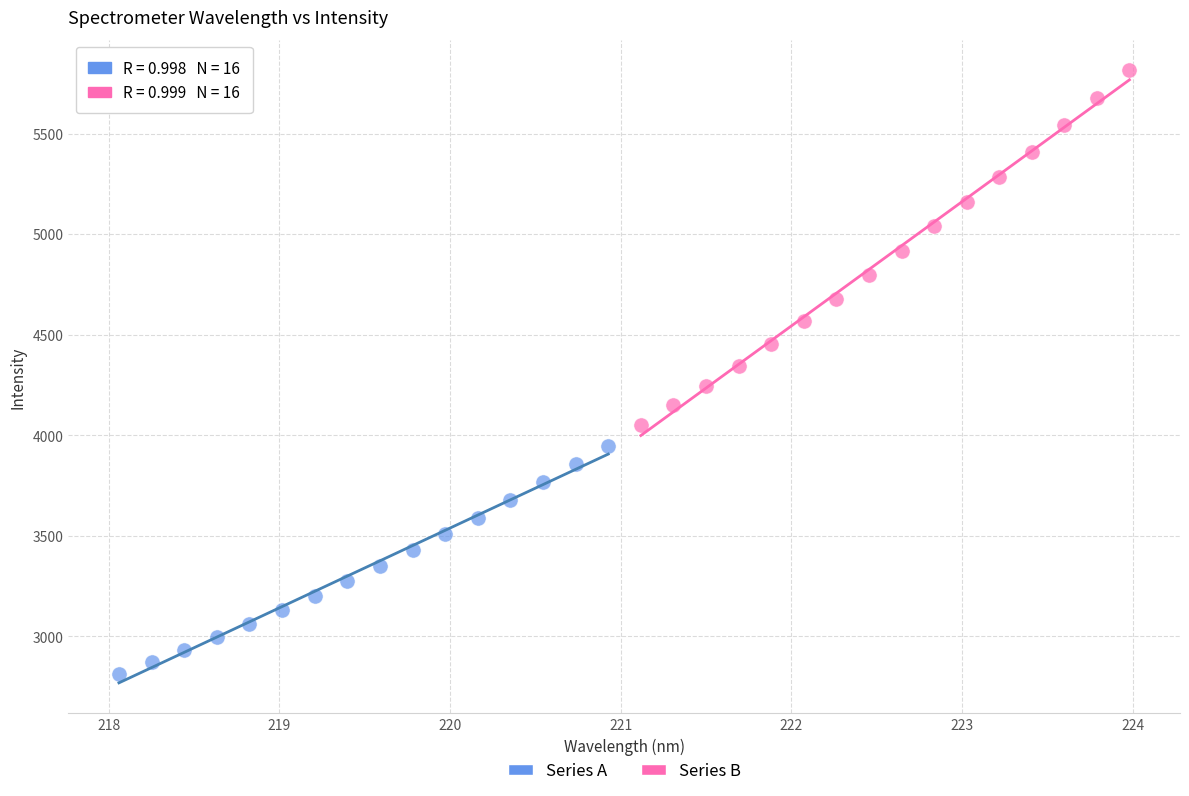

Which series has the widest spread of Y values?

Series B